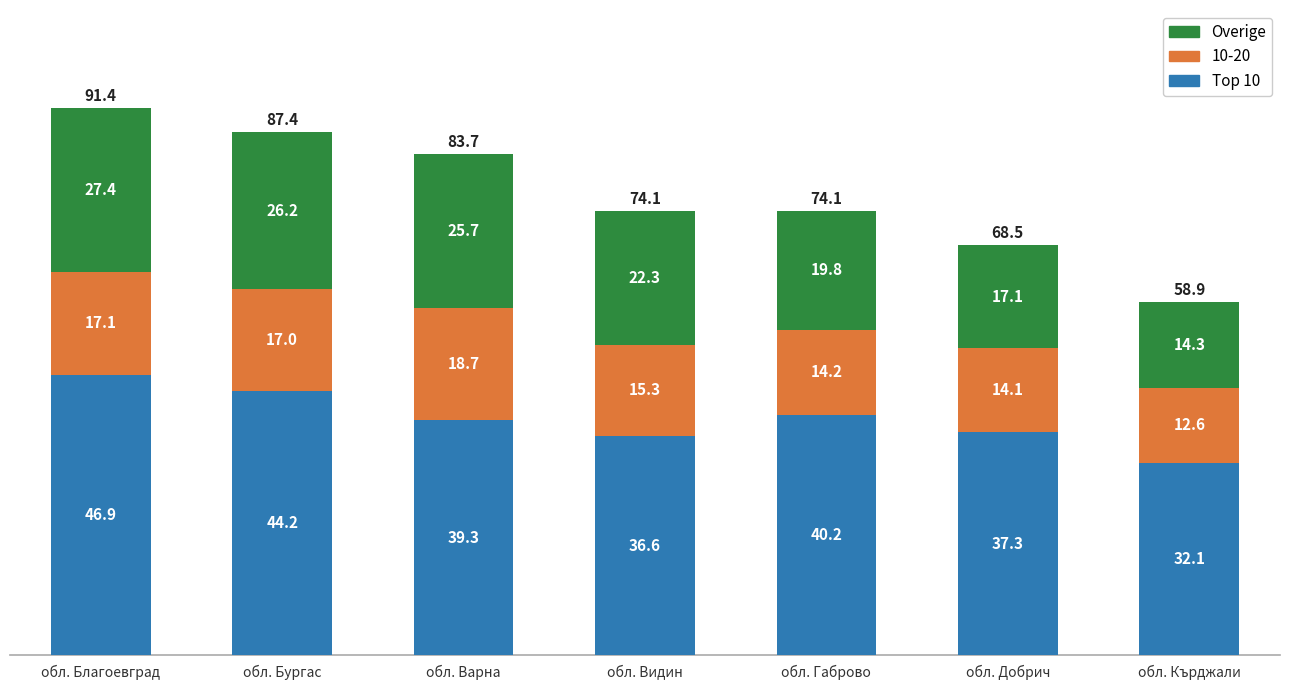

How many distinct data groups are displayed?

3